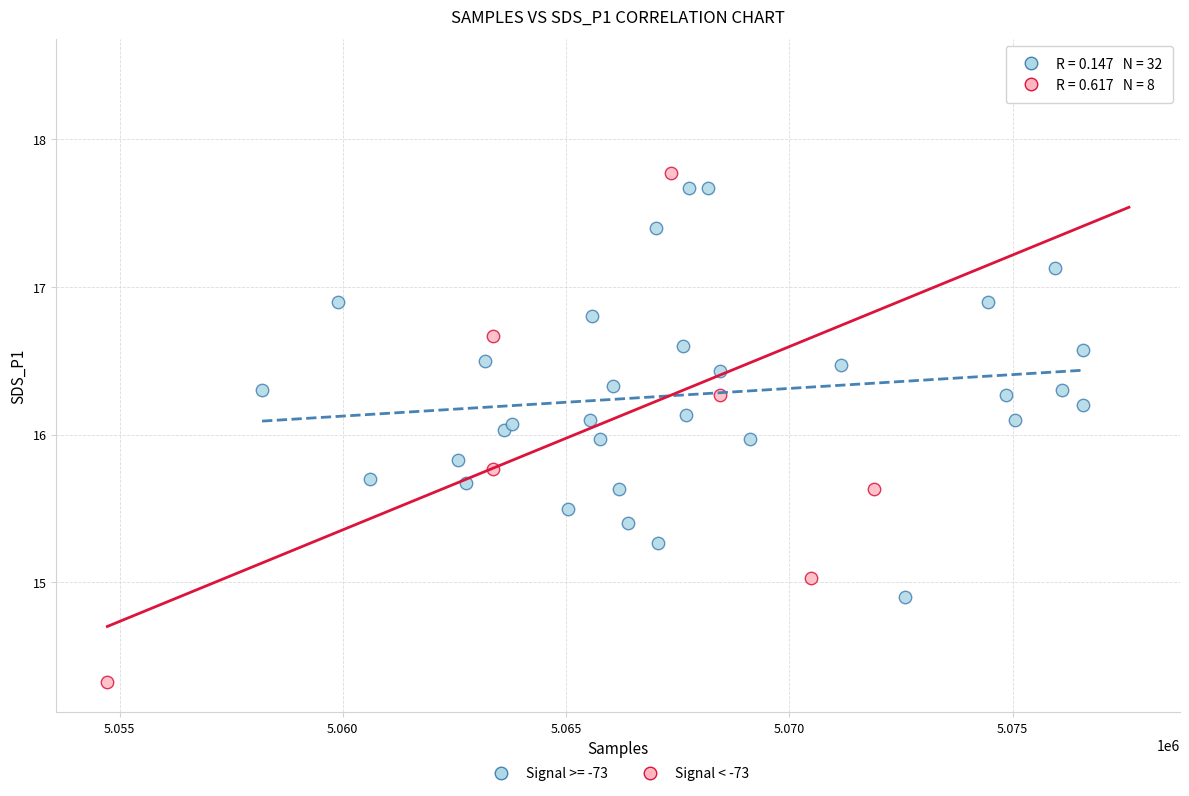

Which series reaches the maximum Y coordinate?

Signal < -73